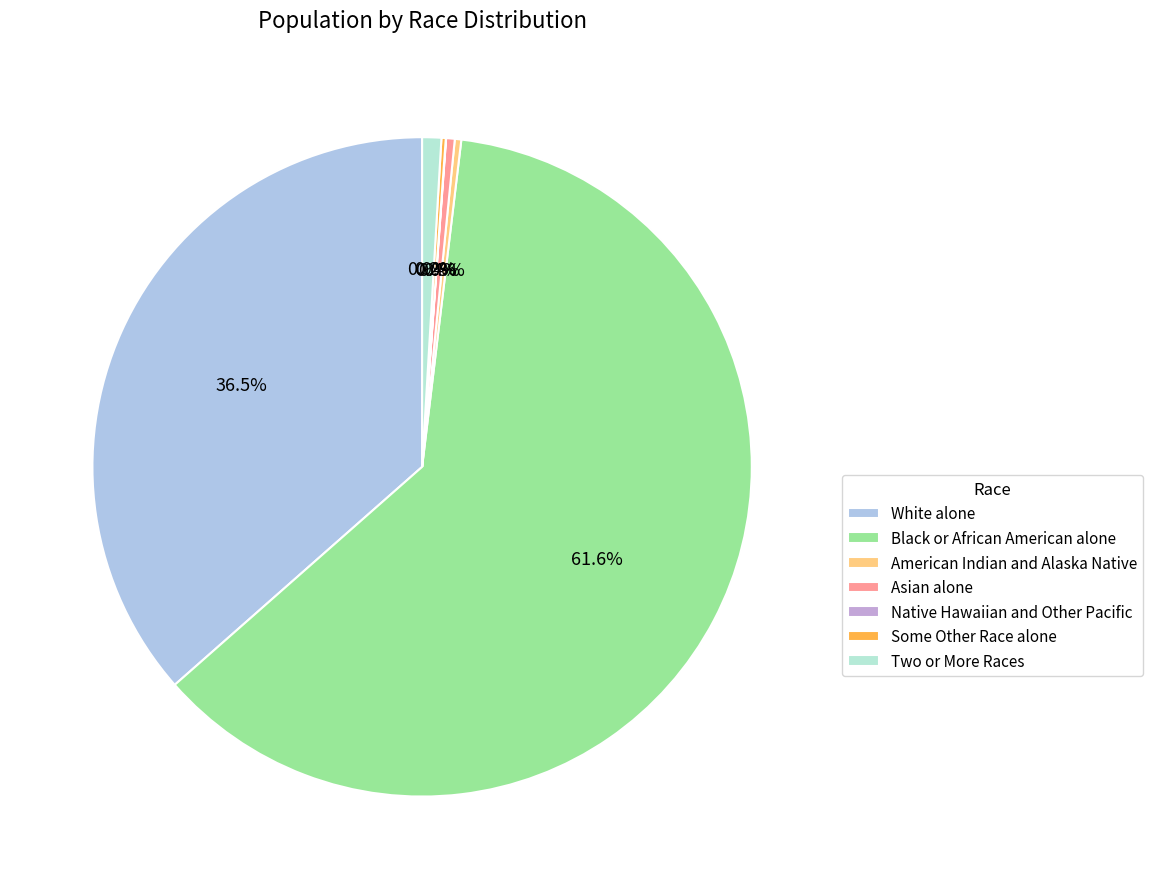

What portion of the pie excludes Two or More Races?

99.1%